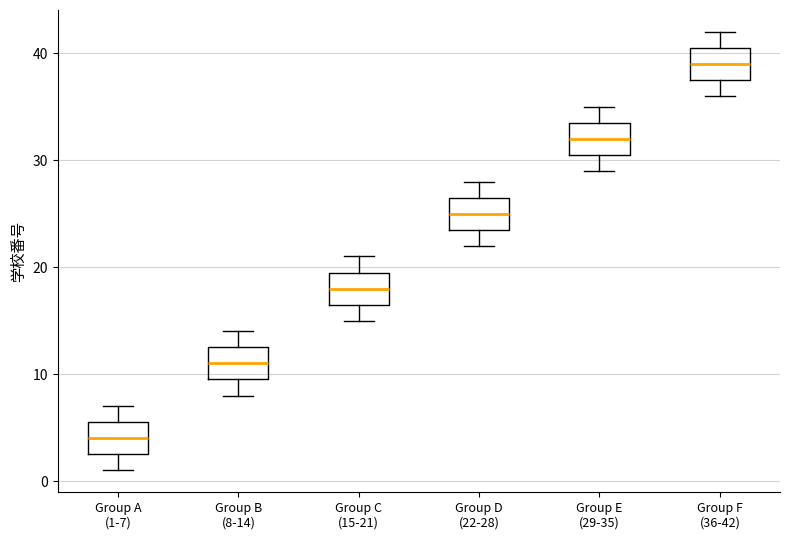

Reading left to right, transcribe this box plot: for each box, give where its median line is, the range the box spans, and where its two whiskers end, as read against the y-axis. The values are not printed on the chart, so give them approximately, as read against the axis.

Group A (1-7): median 4, box 3 to 6, whiskers 1 to 7
Group B (8-14): median 11, box 10 to 13, whiskers 8 to 14
Group C (15-21): median 18, box 17 to 20, whiskers 15 to 21
Group D (22-28): median 25, box 24 to 27, whiskers 22 to 28
Group E (29-35): median 32, box 31 to 34, whiskers 29 to 35
Group F (36-42): median 39, box 38 to 41, whiskers 36 to 42